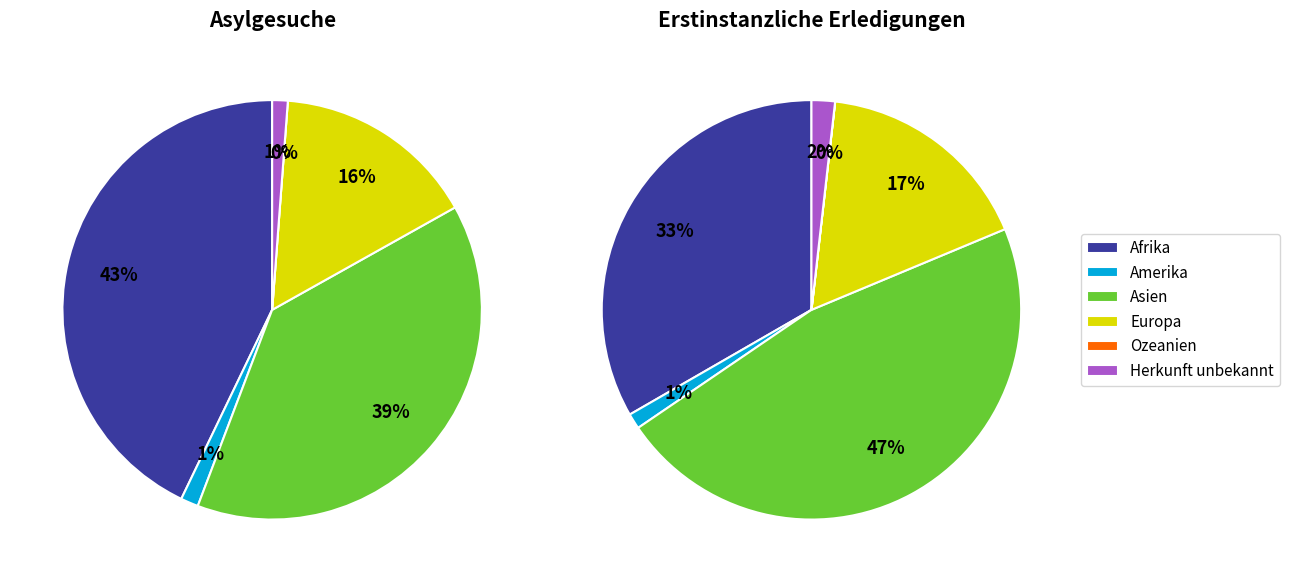

What percentage is NOT represented by Herkunft unbekannt?

98.8%